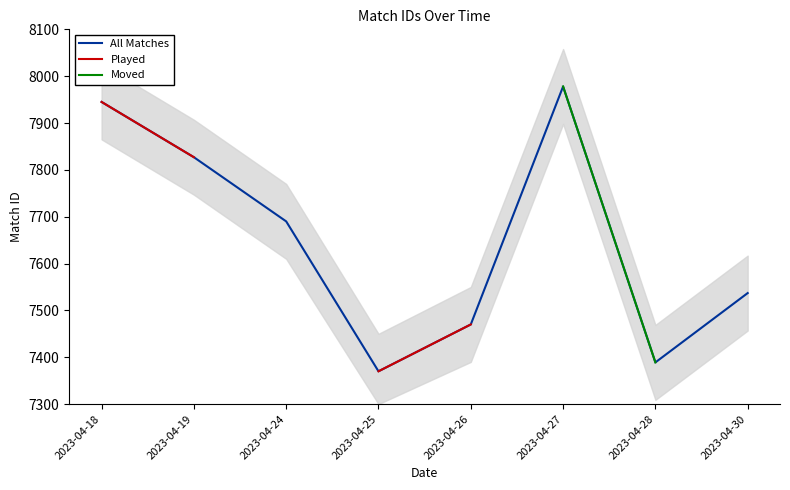

Between 2023-04-19 and 2023-04-28, which series saw the biggest shift?

All Matches